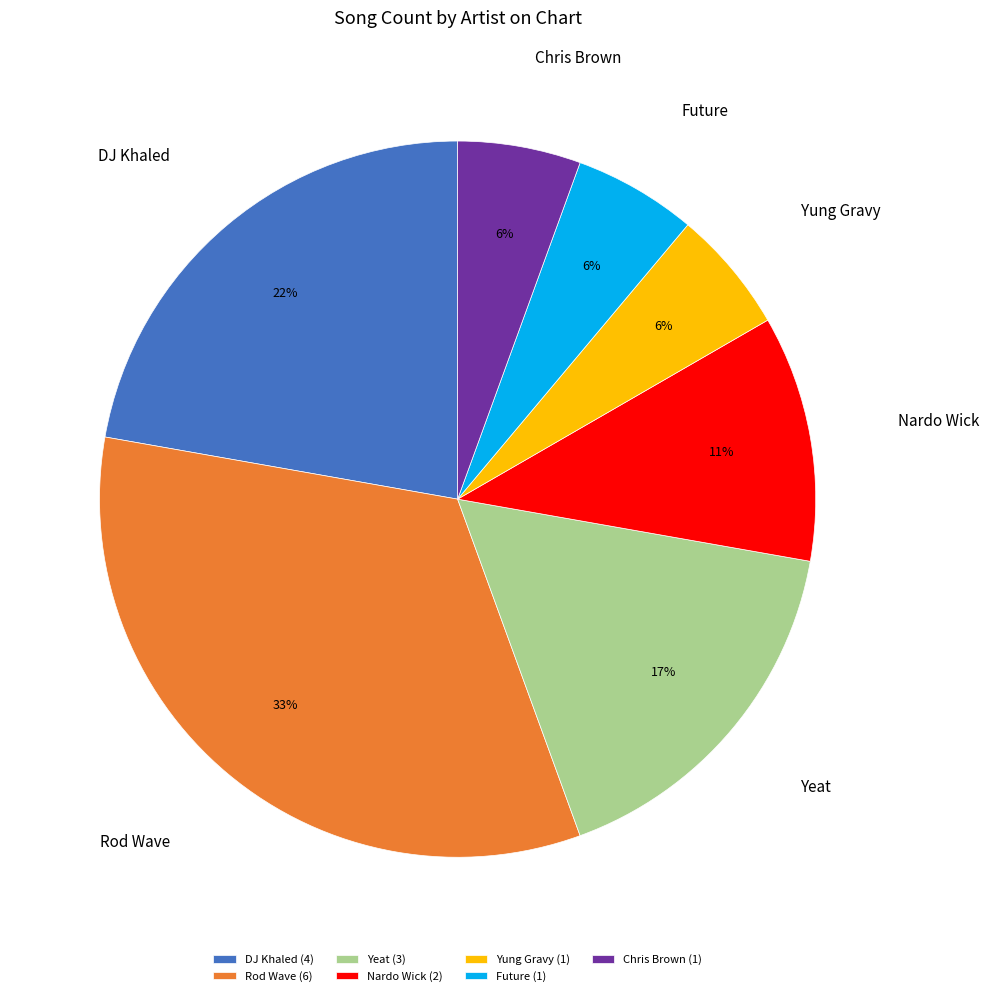

Combined, do Chris Brown and Yung Gravy account for over 50%?

No